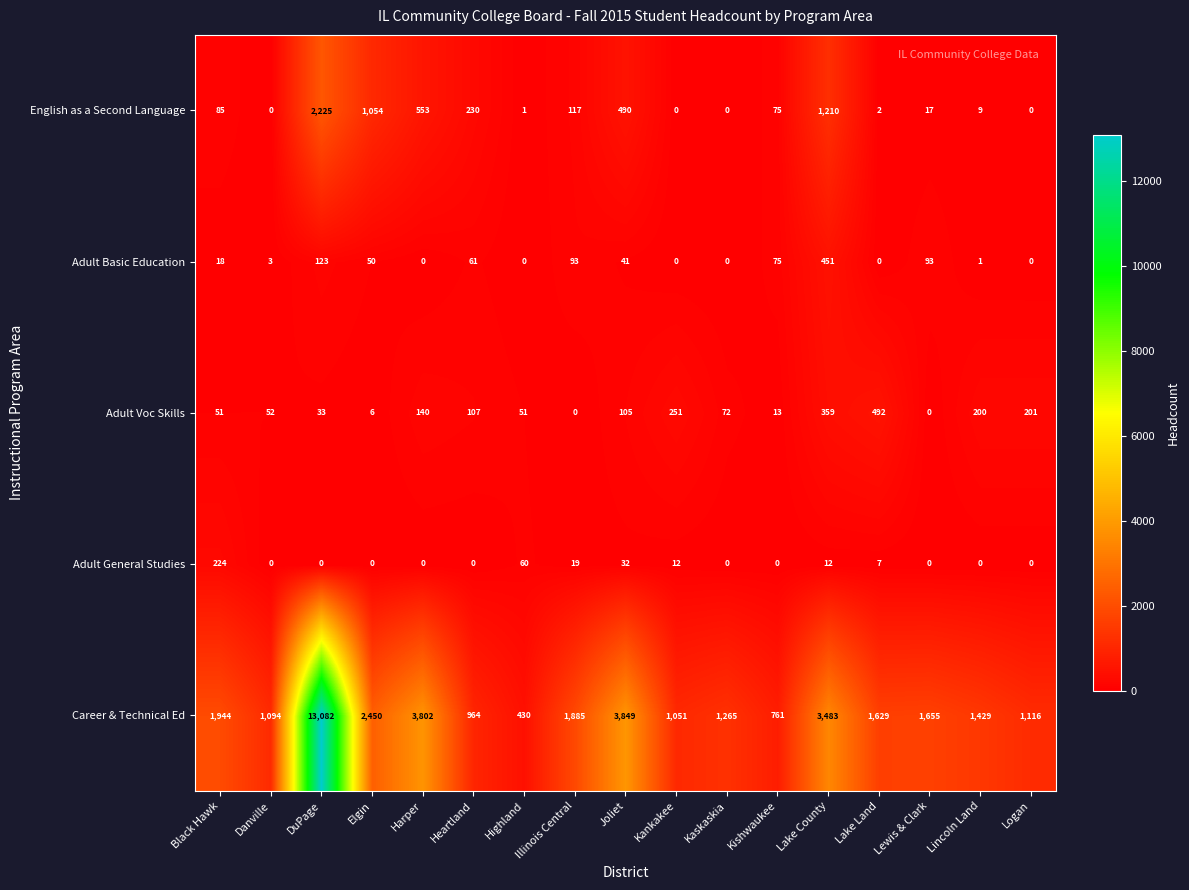

Is it true that Career & Technical Ed equals 1383 at Kankakee?

False